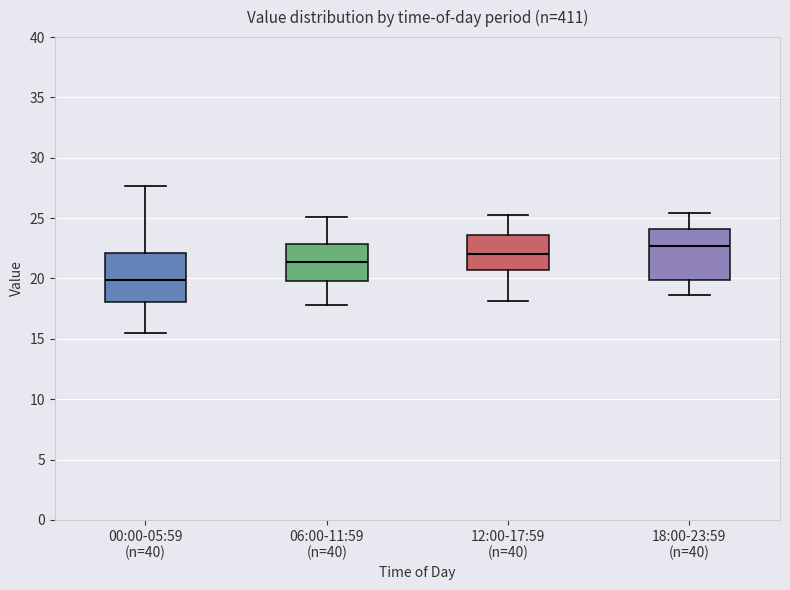

Reading left to right, read every box against the y-axis: the position of its median line, the range the box covers, and the ends of its whiskers. The values are not printed on the chart, so give them approximately, as read against the axis.

00:00-05:59 (n=40): median 20.0, box 18.0 to 22.0, whiskers 15.5 to 27.5
06:00-11:59 (n=40): median 21.5, box 20.0 to 23.0, whiskers 18.0 to 25.0
12:00-17:59 (n=40): median 22.0, box 20.5 to 23.5, whiskers 18.0 to 25.5
18:00-23:59 (n=40): median 22.5, box 20.0 to 24.0, whiskers 18.5 to 25.5